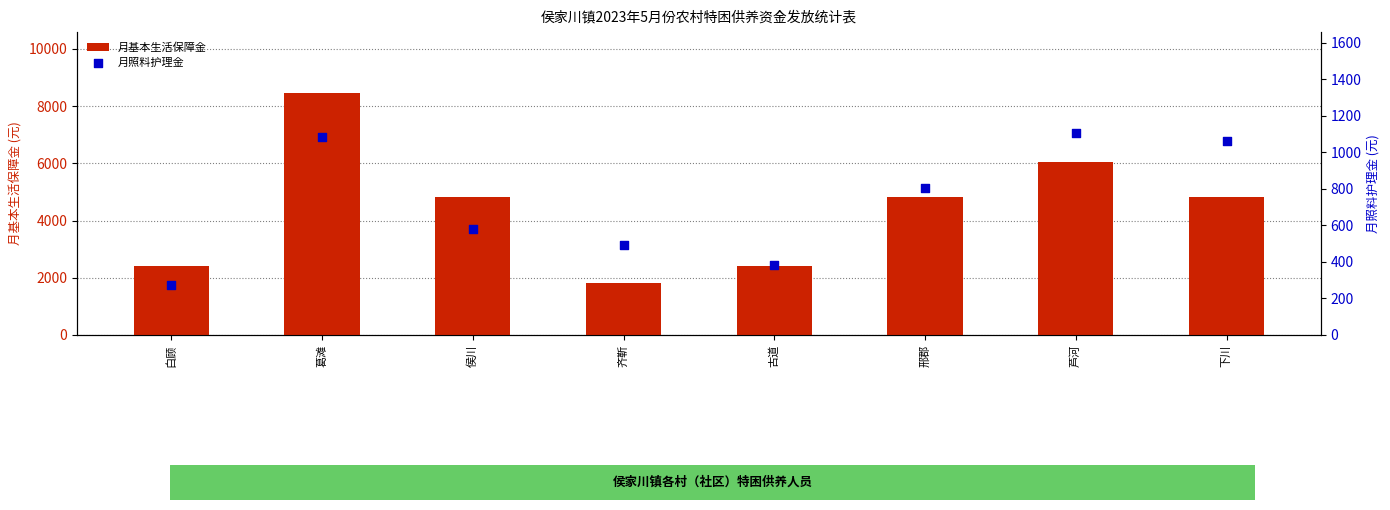

Which series has the largest total across all categories?

月基本生活保障金